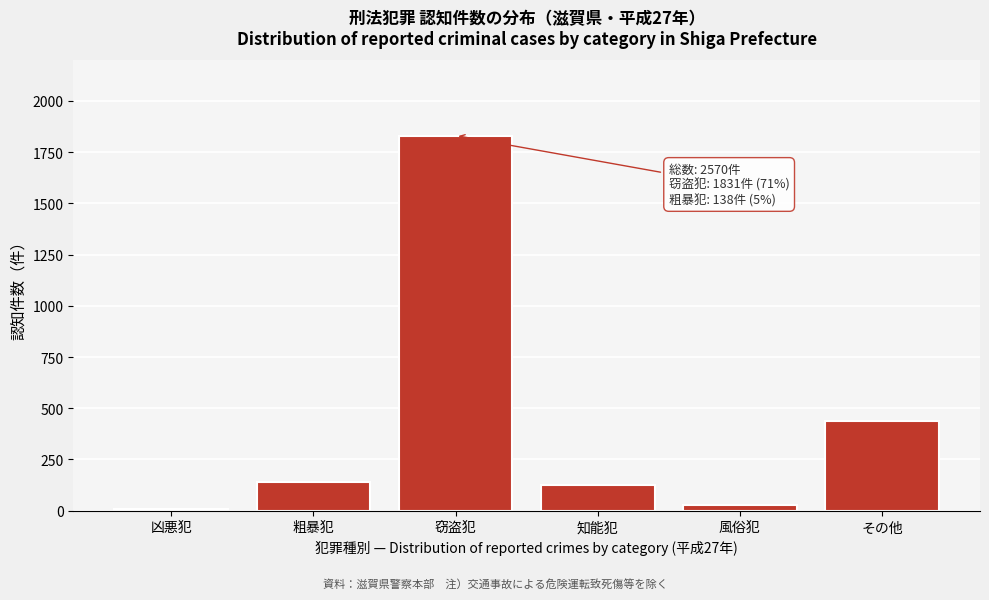

Reading left to right, what are all the values shown in this chart?

8	138	1831	124	30	439